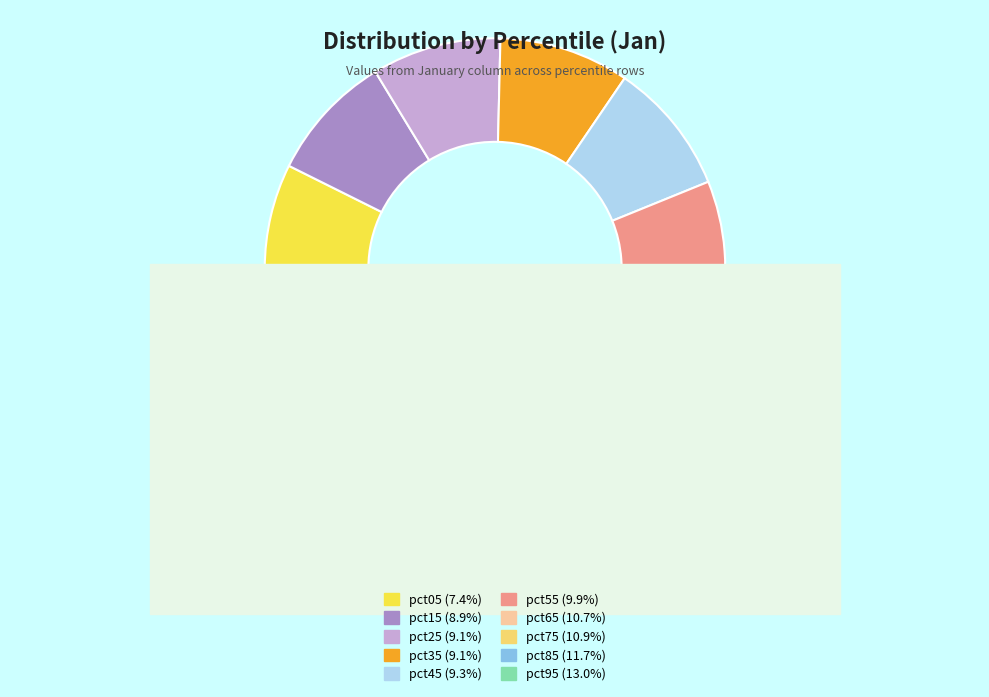

Which category has the smallest portion of the pie?

pct05